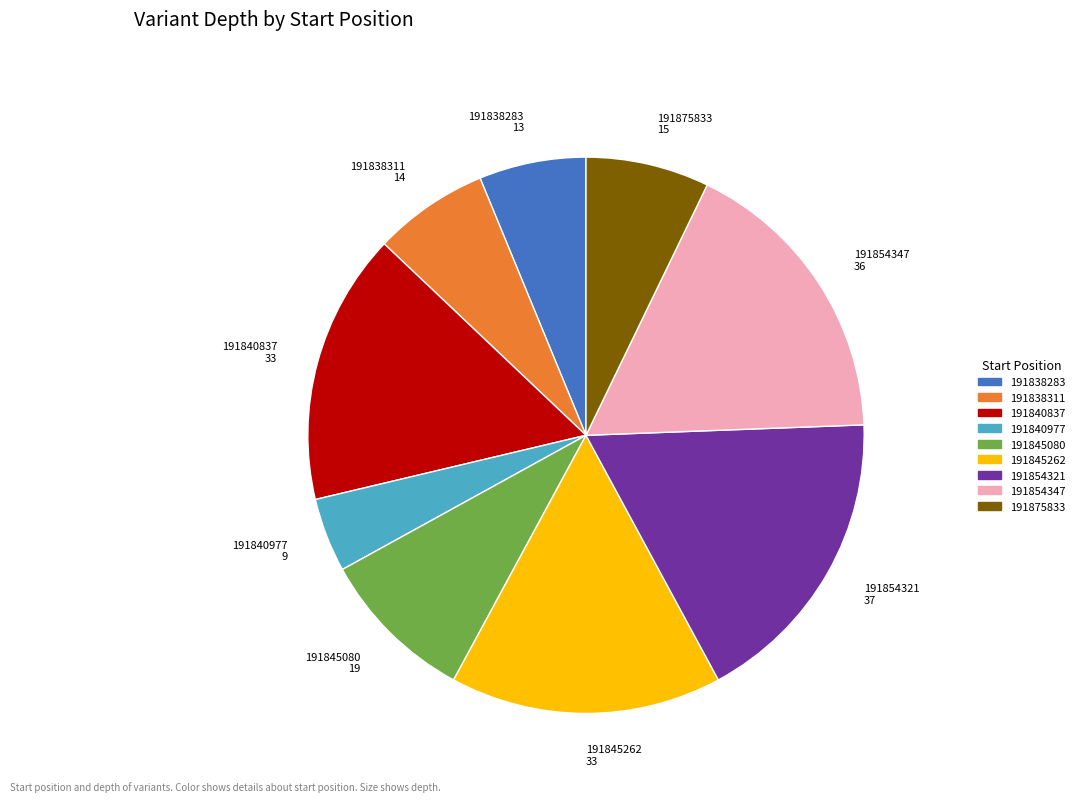

Which slice is the smallest?

191840977